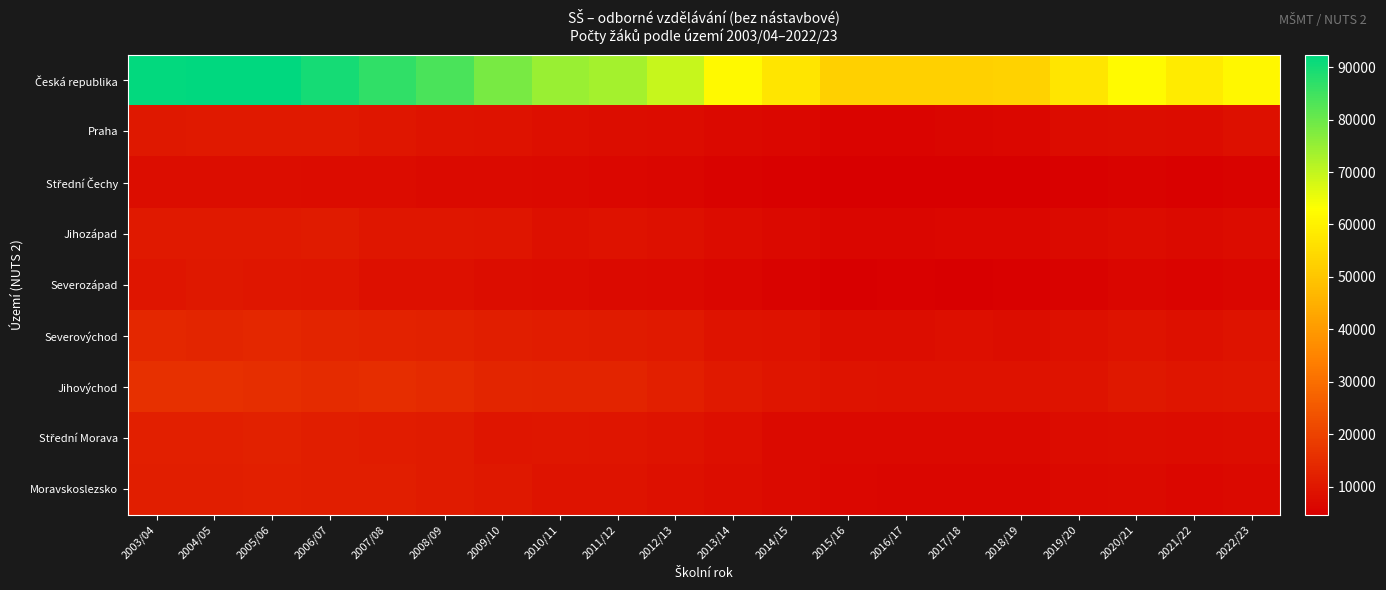

At how many categories does at least one series exceed 11787?

20